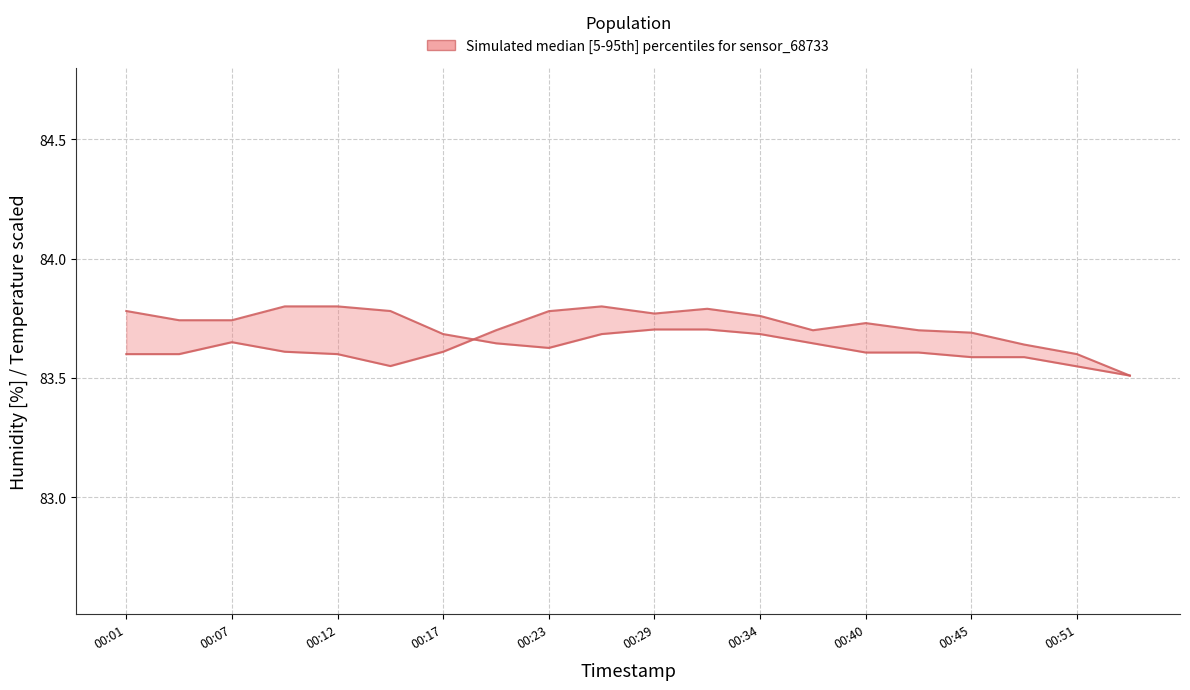

How many data points does each series have?

20